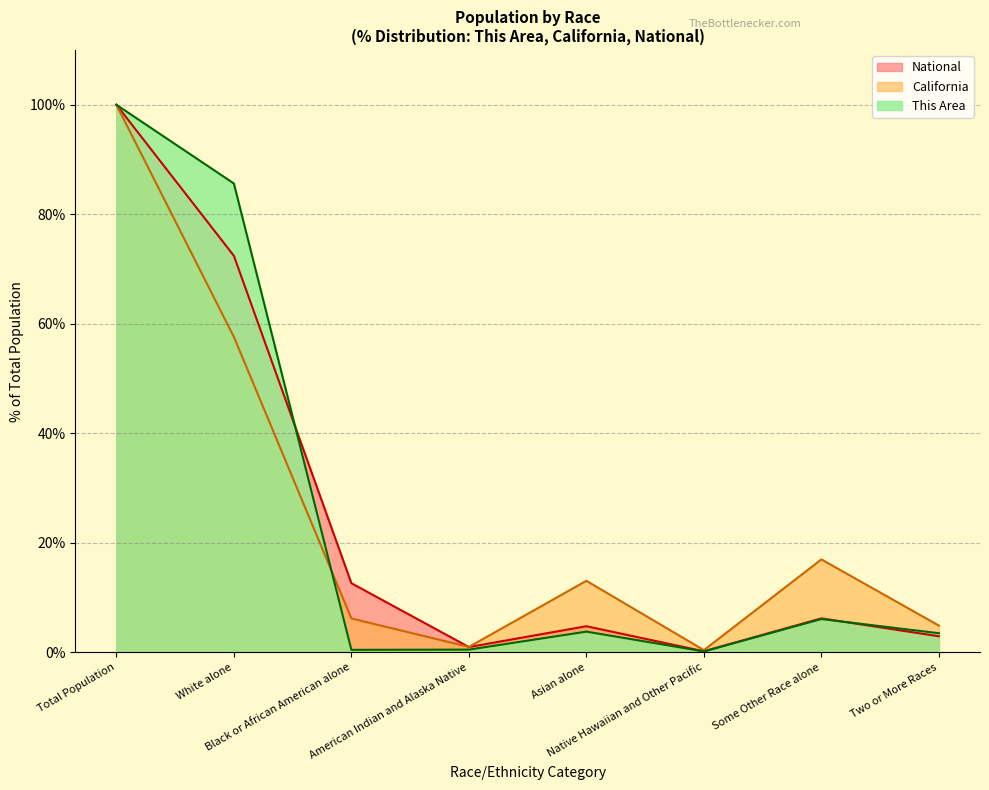

Reading right to left, extract all data points from this chart.

This Area: Two or More Races=3.5	Some Other Race alone=6.1	Native Hawaiian and Other Pacific=0.2	Asian alone=3.8	American Indian and Alaska Native=0.5	Black or African American alone=0.4	White alone=85.6	Total Population=100.0
California: Two or More Races=4.9	Some Other Race alone=17.0	Native Hawaiian and Other Pacific=0.4	Asian alone=13.0	American Indian and Alaska Native=1.0	Black or African American alone=6.2	White alone=57.6	Total Population=100.0
National: Two or More Races=2.9	Some Other Race alone=6.2	Native Hawaiian and Other Pacific=0.2	Asian alone=4.8	American Indian and Alaska Native=0.9	Black or African American alone=12.6	White alone=72.4	Total Population=100.0